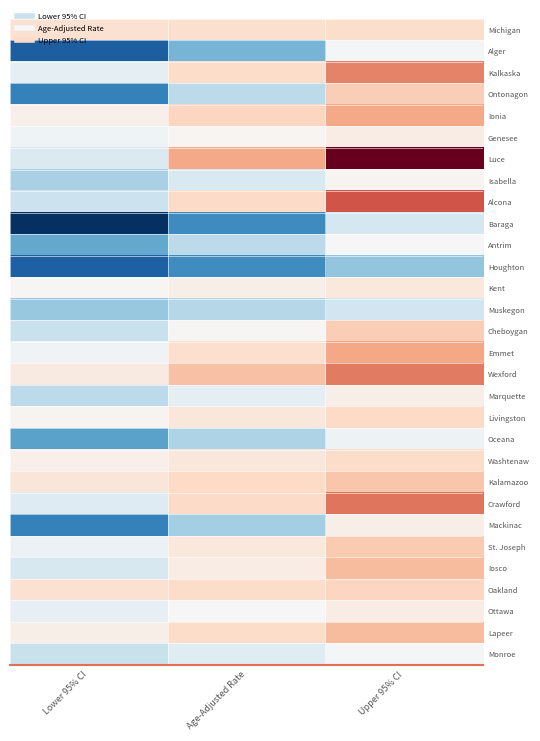

List the series in order of their peak value, lowest first.

Houghton, Muskegon, Baraga, Oceana, Alger, Monroe, Antrim, Isabella, Mackinac, Marquette, Ottawa, Genesee, Kent, Michigan, Washtenaw, Livingston, Oakland, Cheboygan, Ontonagon, St. Joseph, Kalamazoo, Lapeer, Iosco, Ionia, Emmet, Kalkaska, Wexford, Crawford, Alcona, Luce